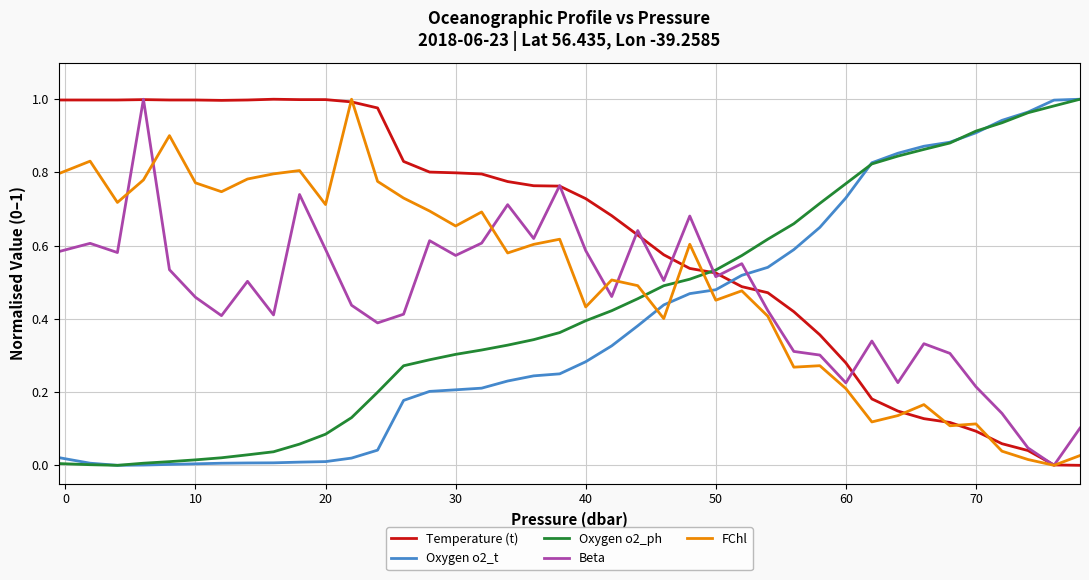

Which series ends up on top after the final intersection of Beta and Oxygen o2_ph?

Oxygen o2_ph